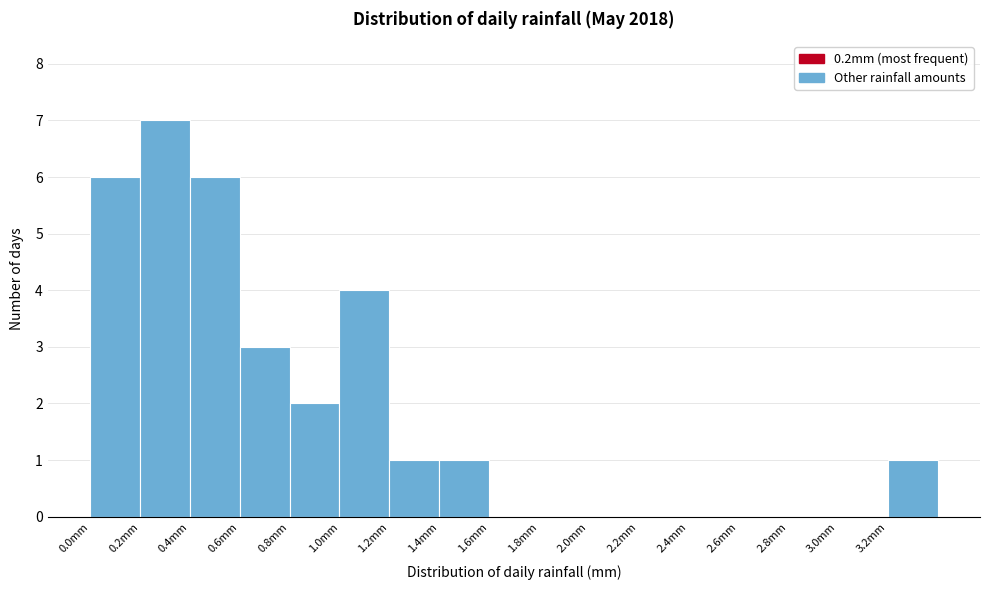

Reading left to right, transcribe this chart: for each bar, give the range it covers on the x-axis and its height. The values are not printed on the chart, so give them approximately, as read against the axis.

0.0 to 0.2: 6
0.2 to 0.4: 7
0.4 to 0.6: 6
0.6 to 0.8: 3
0.8 to 1.0: 2
1.0 to 1.2: 4
1.2 to 1.4: 1
1.4 to 1.6: 1
1.6 to 1.8: 0
1.8 to 2.0: 0
2.0 to 2.2: 0
2.2 to 2.4: 0
2.4 to 2.6: 0
2.6 to 2.8: 0
2.8 to 3.0: 0
3.0 to 3.2: 0
3.2 to 3.4: 1